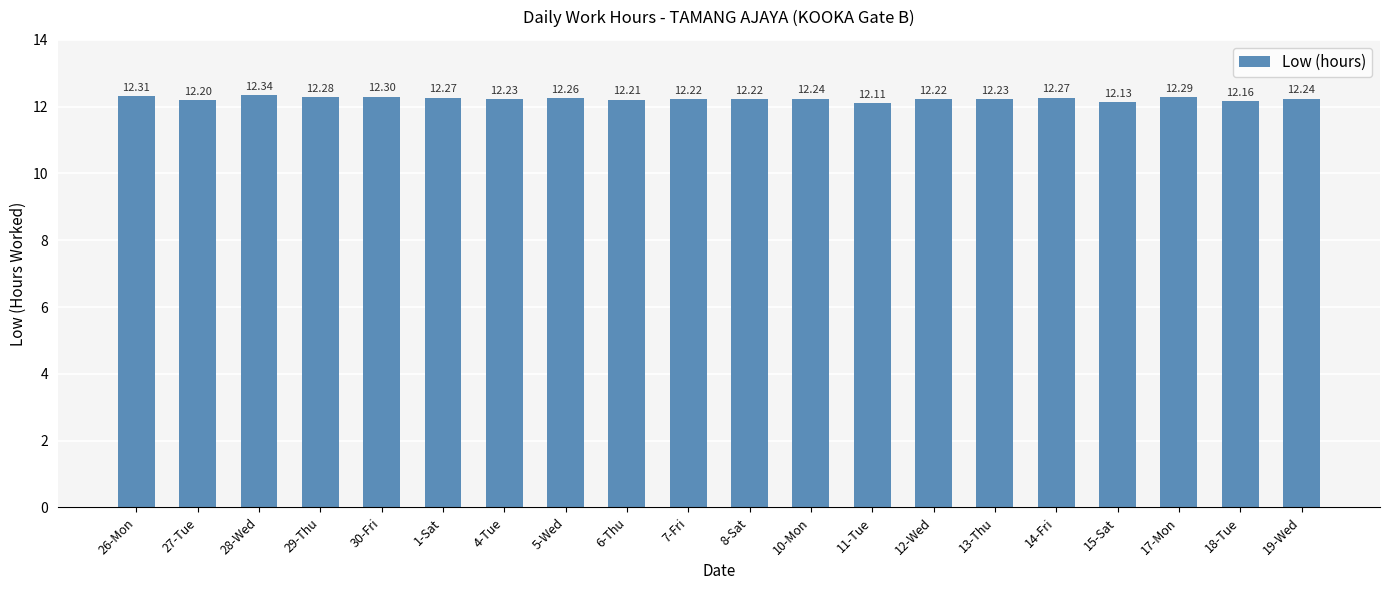

Which has a higher value, 30-Fri or 15-Sat?

30-Fri